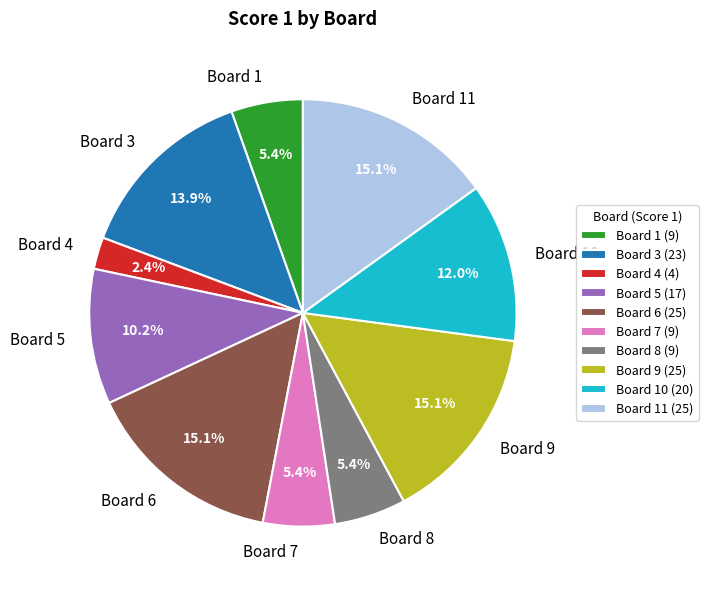

What is the ratio of the value at Board 5 to the value at Board 3?

0.7